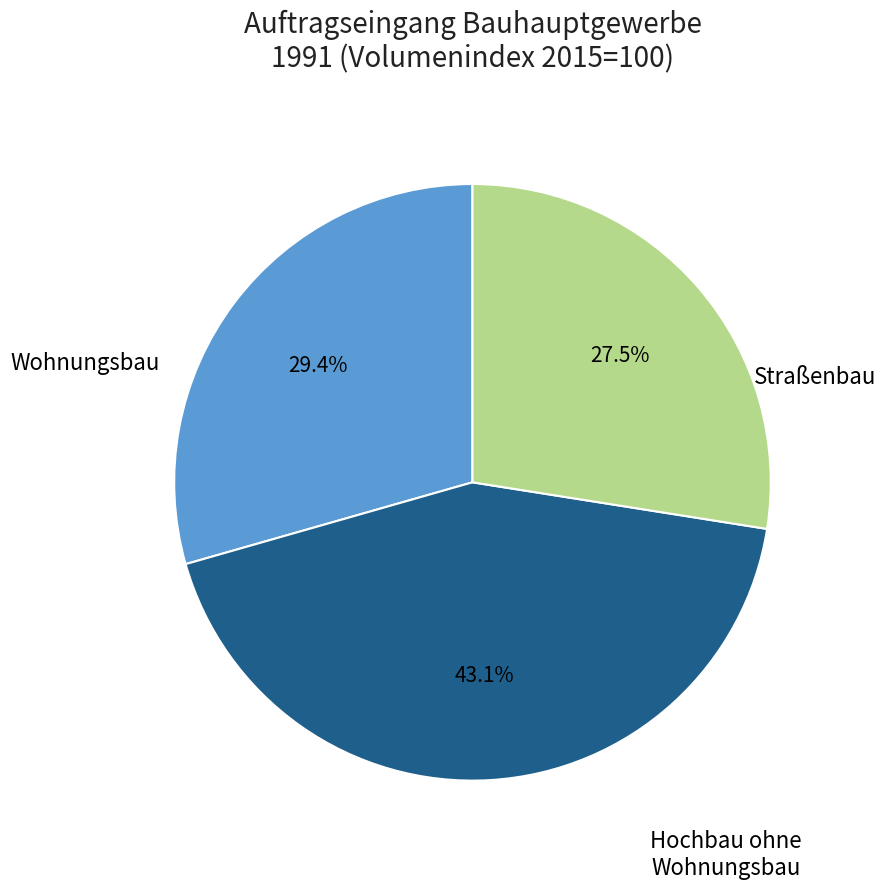

What is the ratio of the value at Straßenbau to the value at Hochbau ohne Wohnungsbau?

0.6